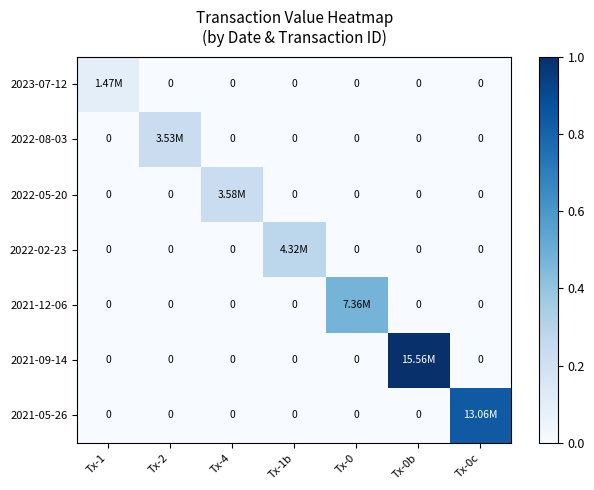

Which category has the lowest value across all series?

Tx-2